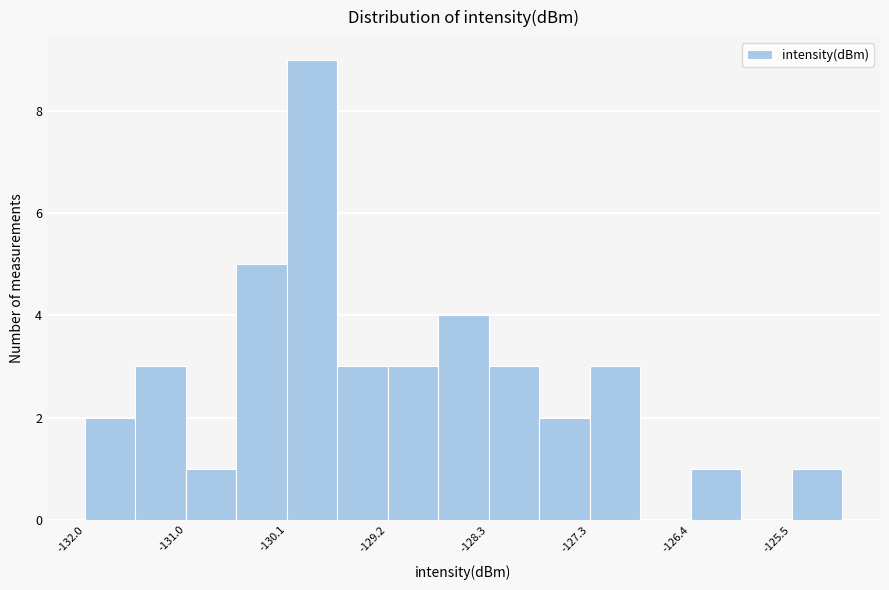

How tall is the bar that spans -131.5 to -131.0 on the x-axis? Neither the bar edges nor the heights are printed on the chart, so give them approximately, as read against the axes.

3